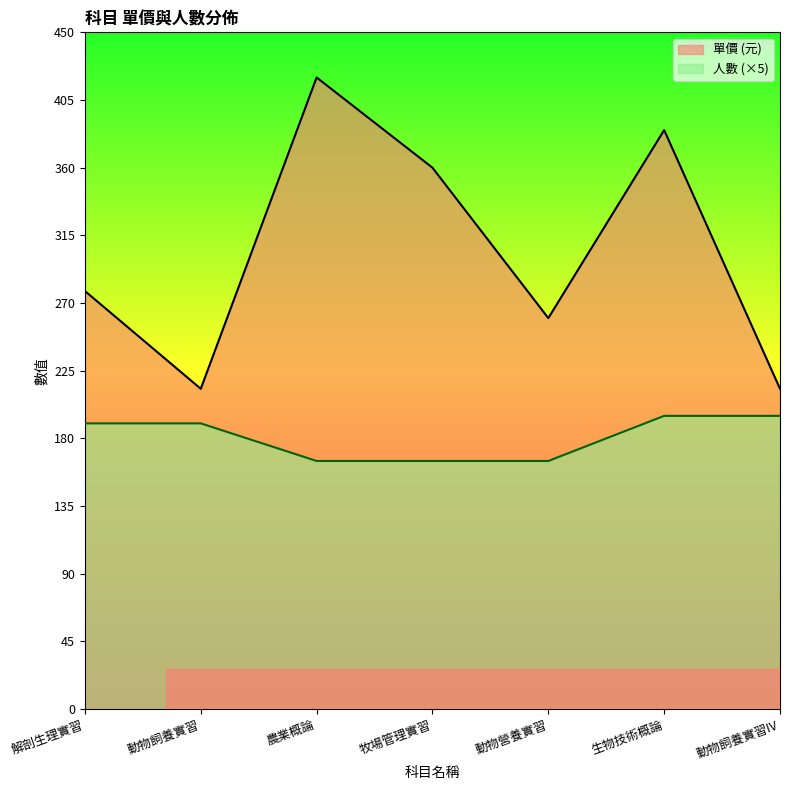

What is the sum of all 單價 (元) values?

2129